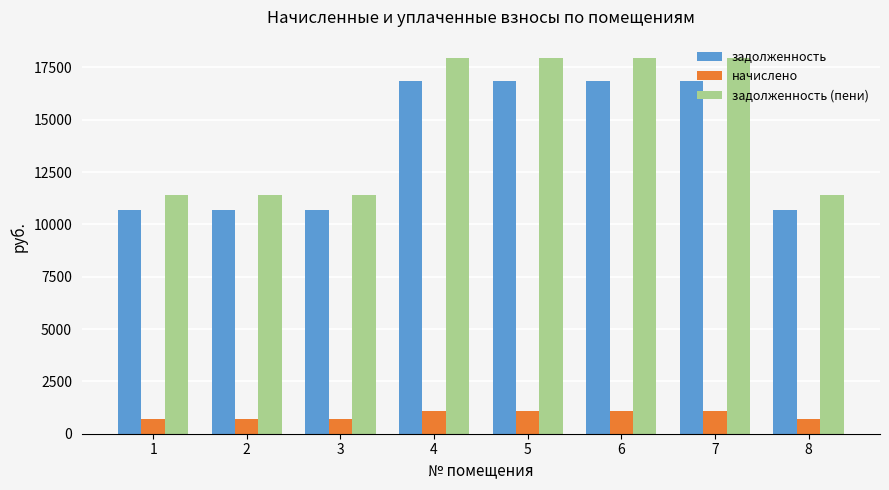

How many values in the задолженность series exceed 16861?

4